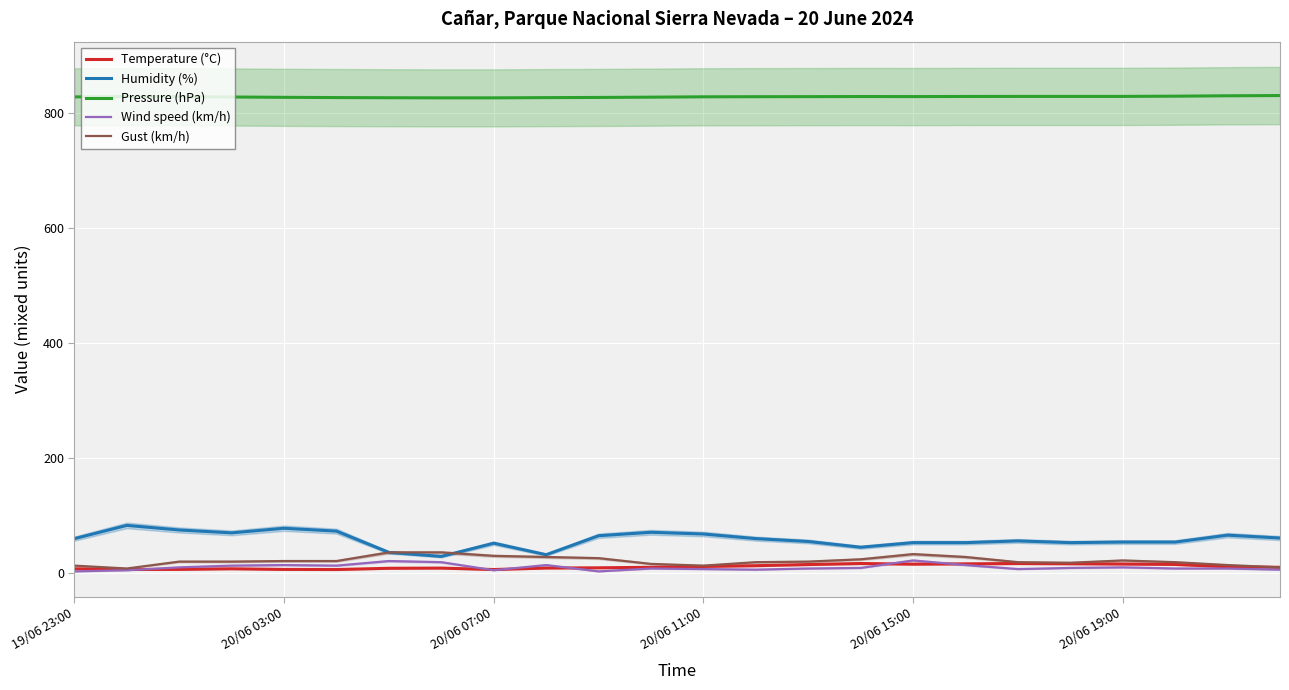

How many values in the Gust (km/h) series are below 20?

10